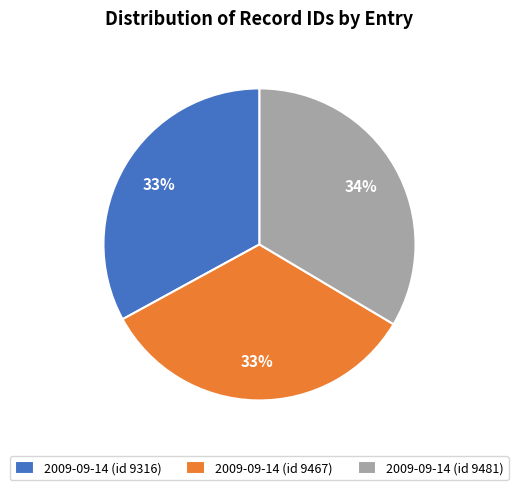

The 2009-09-14 (id 9481) slice represents 34% of the pie. True or false?

True